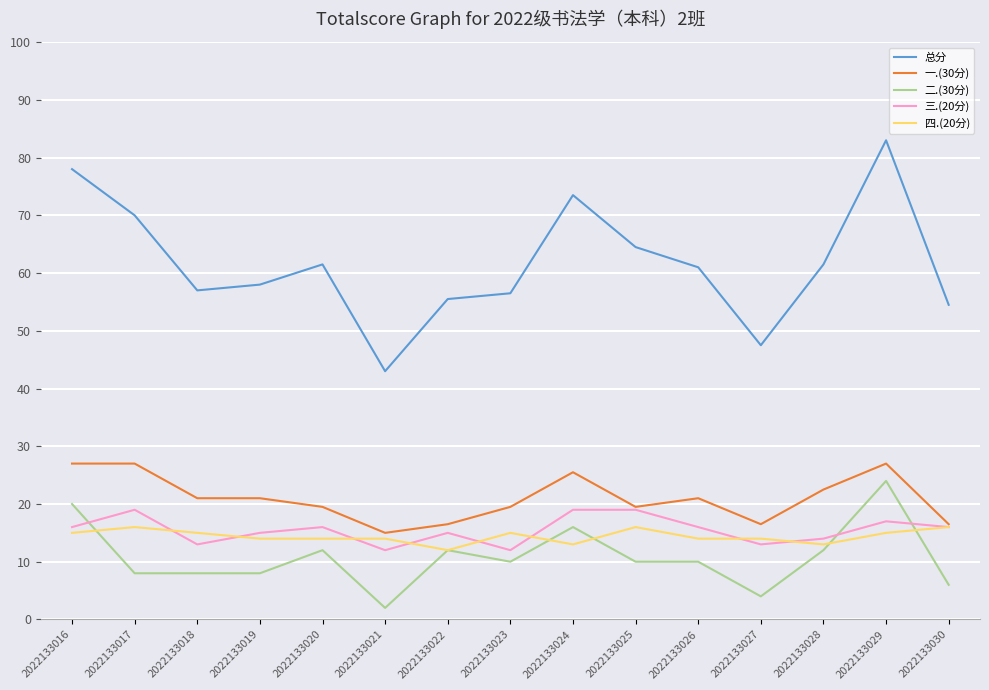

Which series has the widest spread of values?

总分